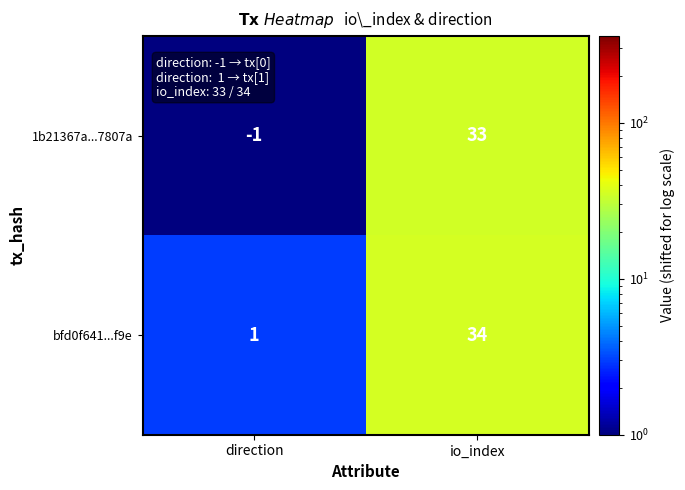

Reading left to right, what are all the values shown in this chart?

1b21367a...7807a: direction=-1	io_index=33
bfd0f641...f9e: direction=1	io_index=34